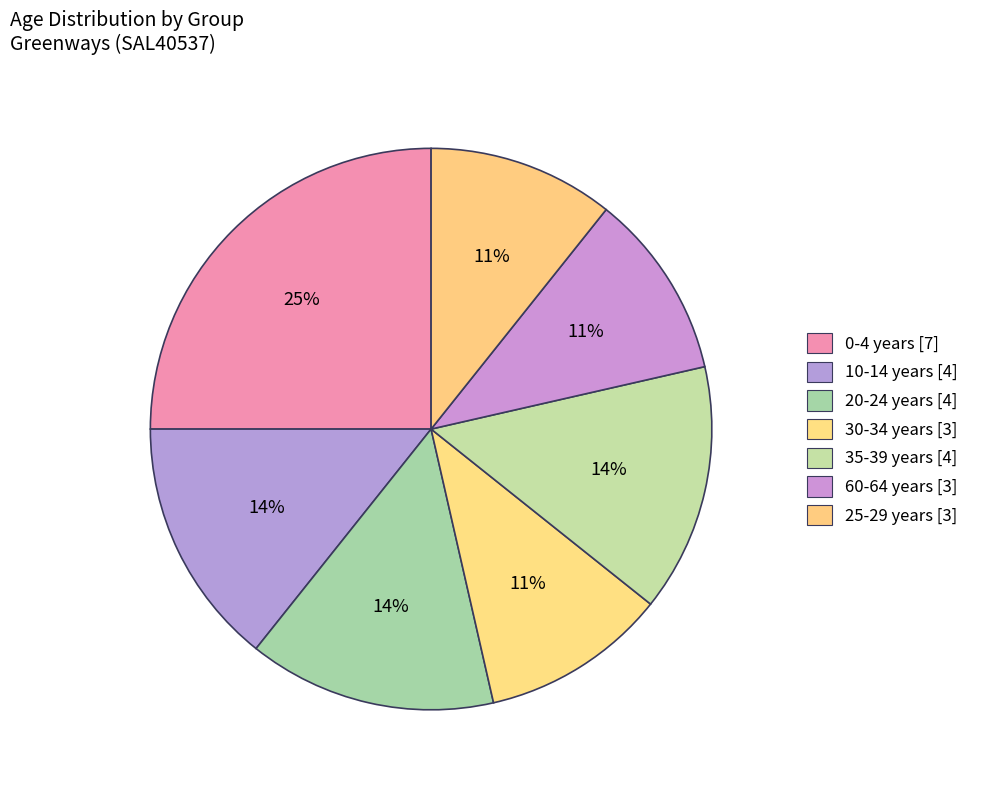

How many slices are in this pie chart?

7